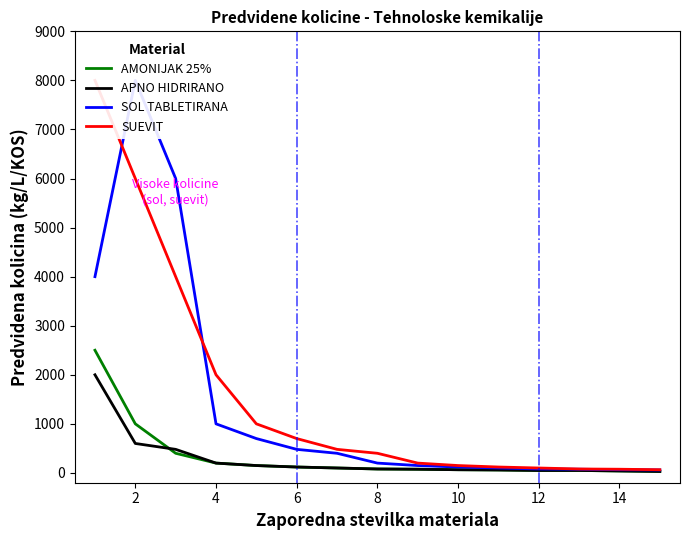

At which category does the chart reach its minimum across all series?

14